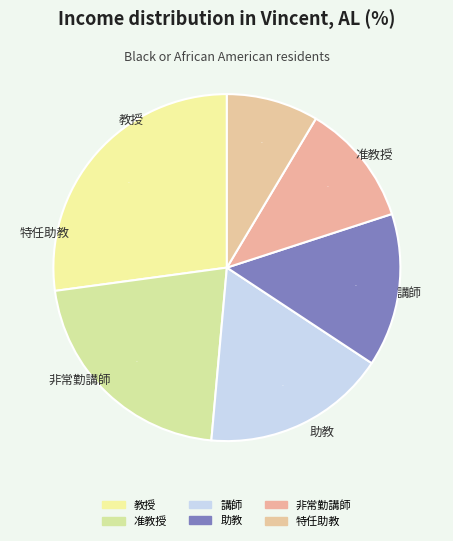

Which slice is the smallest?

特任助教